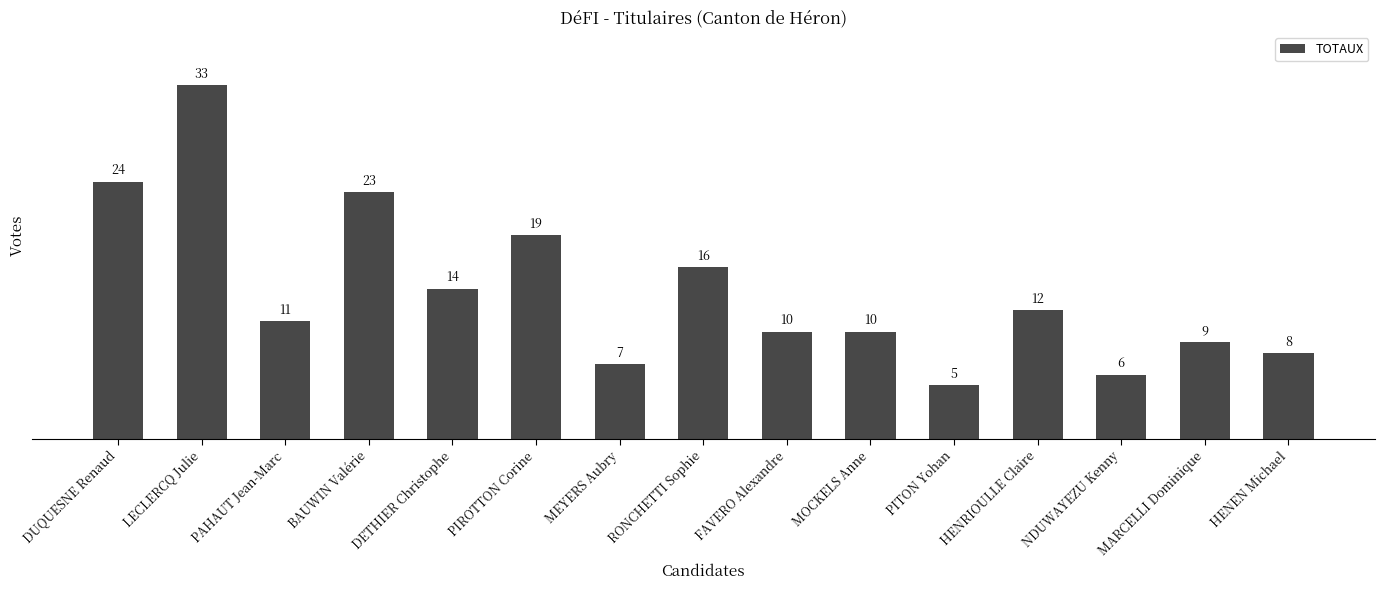

At which category does the chart reach its peak across all series?

LECLERCQ Julie